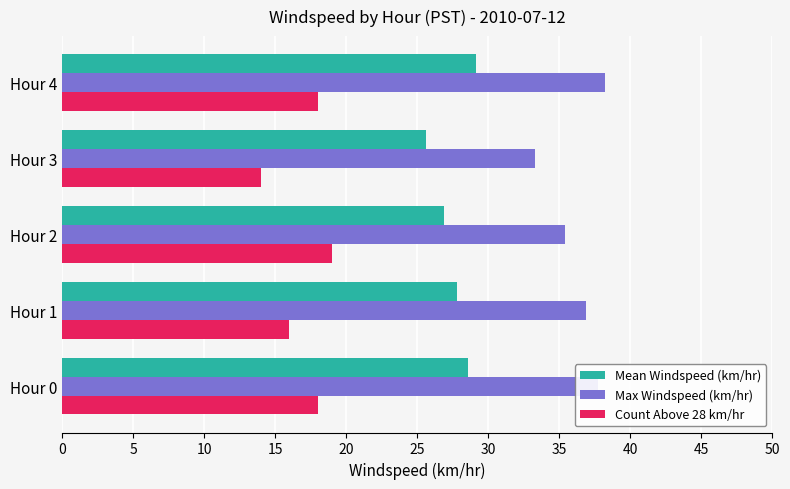

What is the spread (max minus min) of values at Hour 1?

20.9